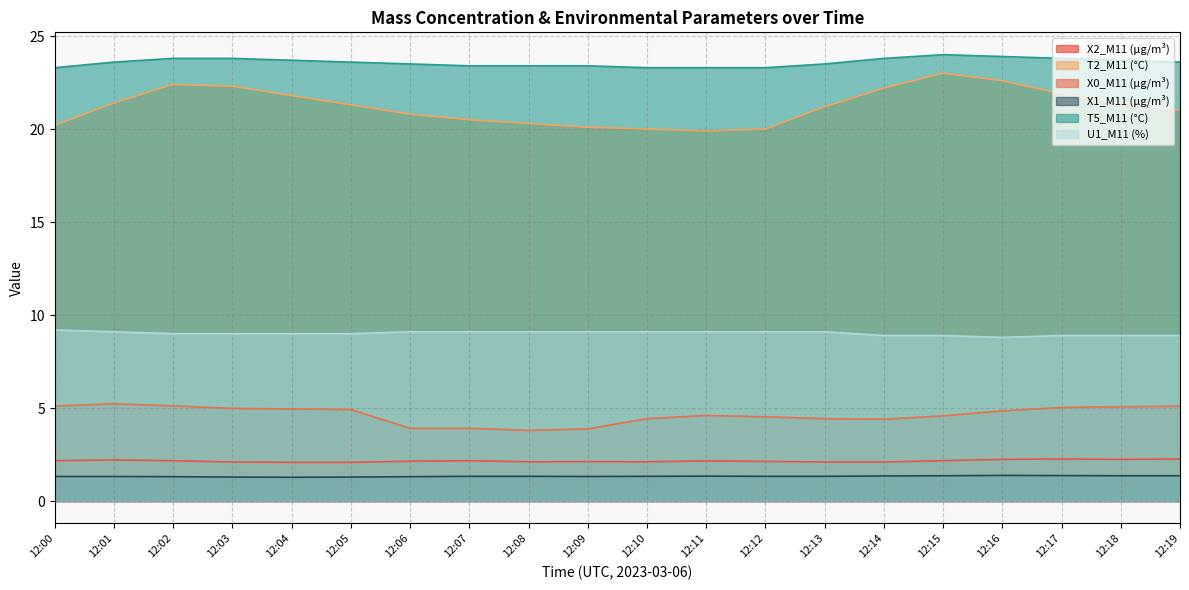

What is the highest value of the X0_M11 (μg/m³) series?

5.2